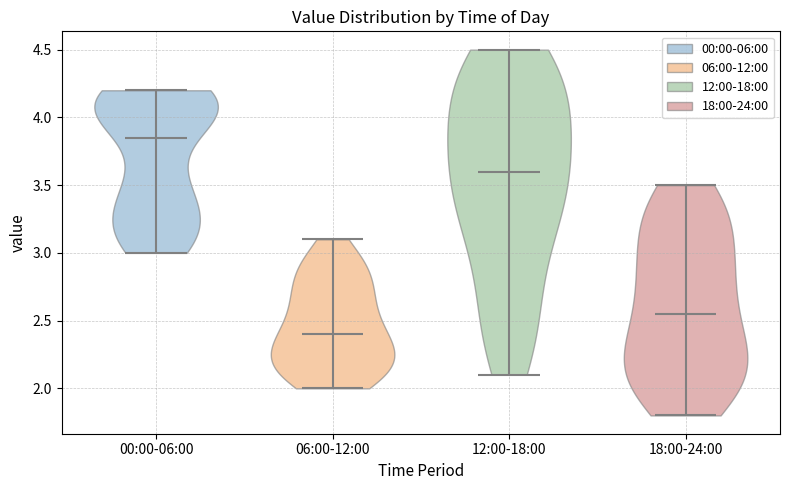

Reading left to right, read every violin against the y-axis: where its median line is, and the lowest and highest points it reaches. The values are not printed on the chart, so give them approximately, as read against the axis.

00:00-06:00: median line 3.85, lowest point 3.00, highest point 4.20
06:00-12:00: median line 2.40, lowest point 2.00, highest point 3.10
12:00-18:00: median line 3.60, lowest point 2.10, highest point 4.50
18:00-24:00: median line 2.55, lowest point 1.80, highest point 3.50